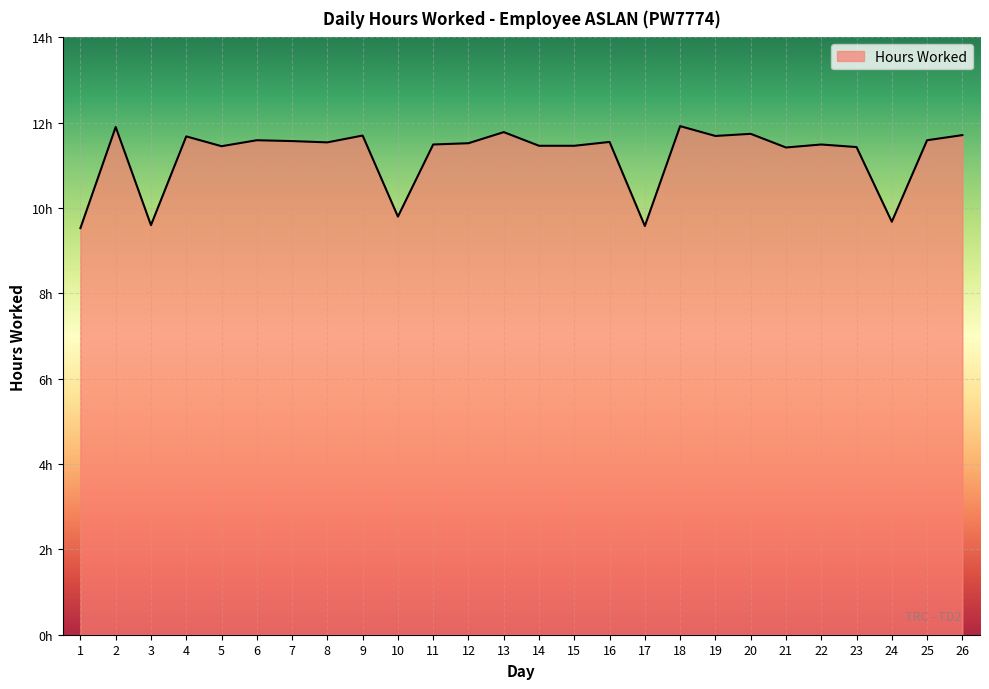

Is this an area chart (filled region under the line)?

Yes